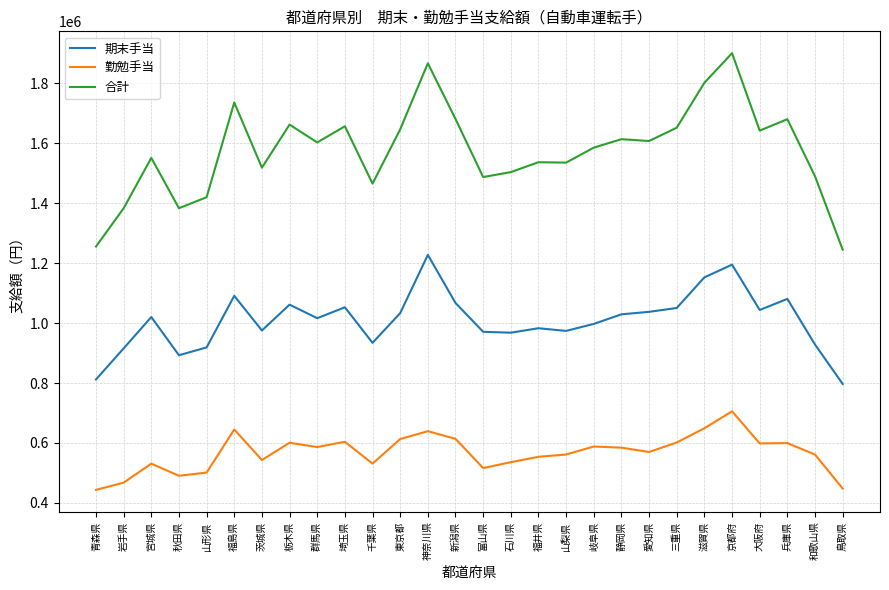

What is the spread (max minus min) of values at 東京都?

1033300